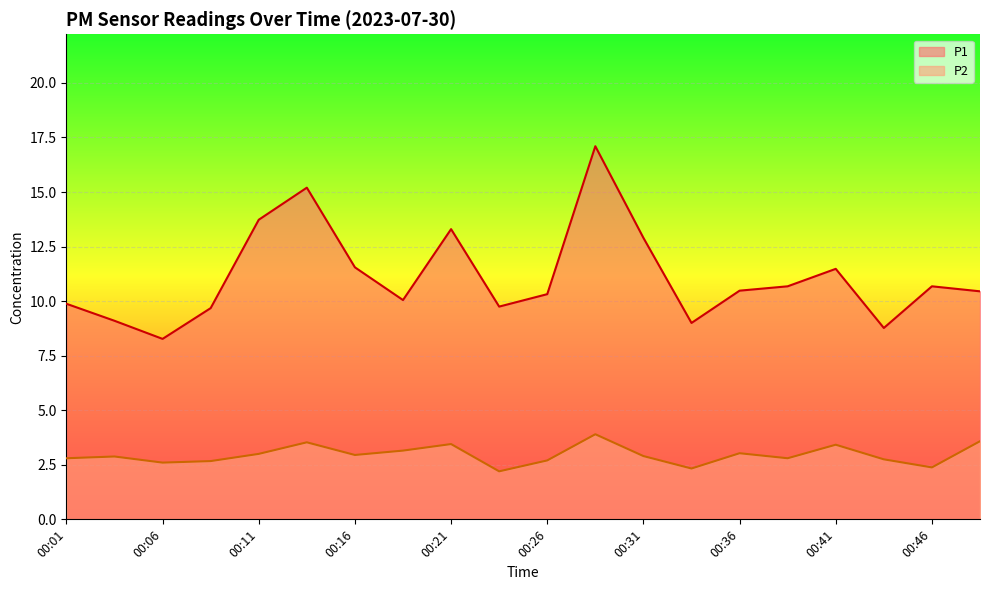

True or false: P1 and P2 cross at least once.

False